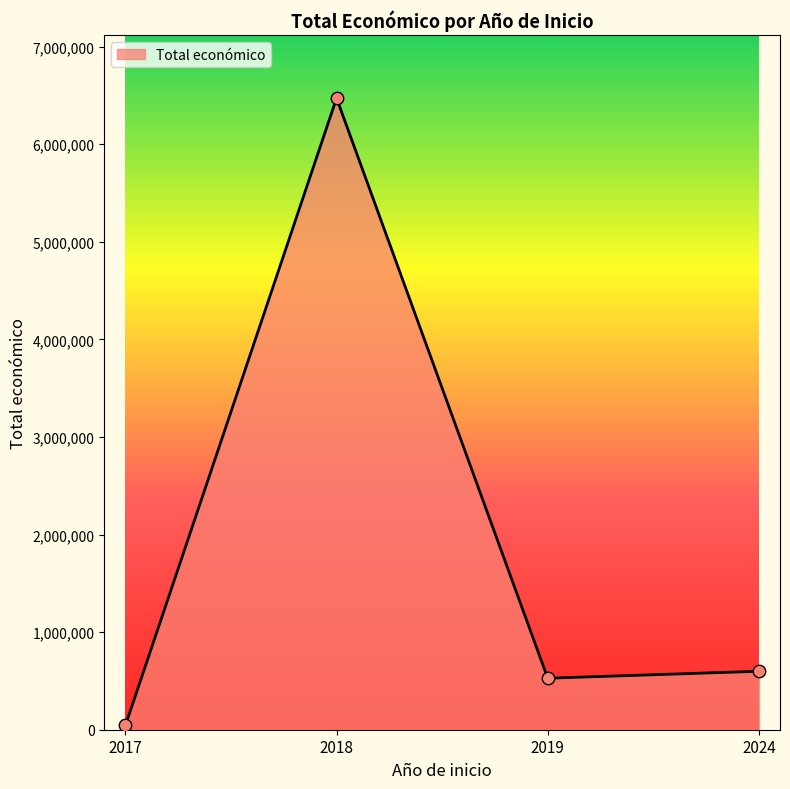

Which has a higher value, 2024 or 2018?

2018